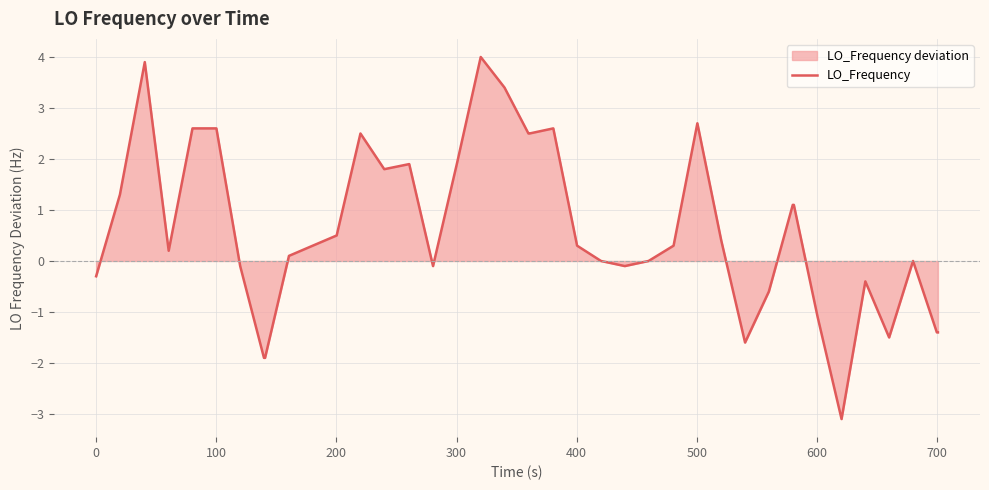

What is the smallest value displayed?

-3.1